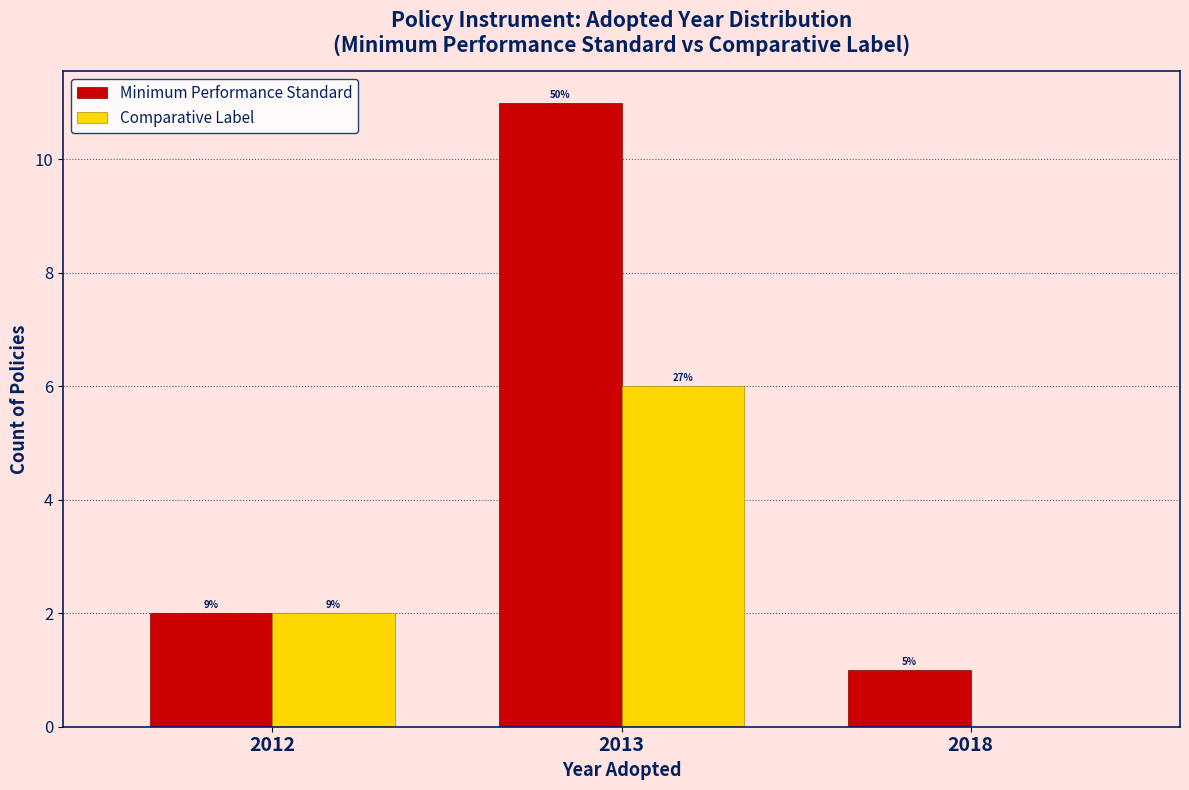

Are the bars horizontal?

No